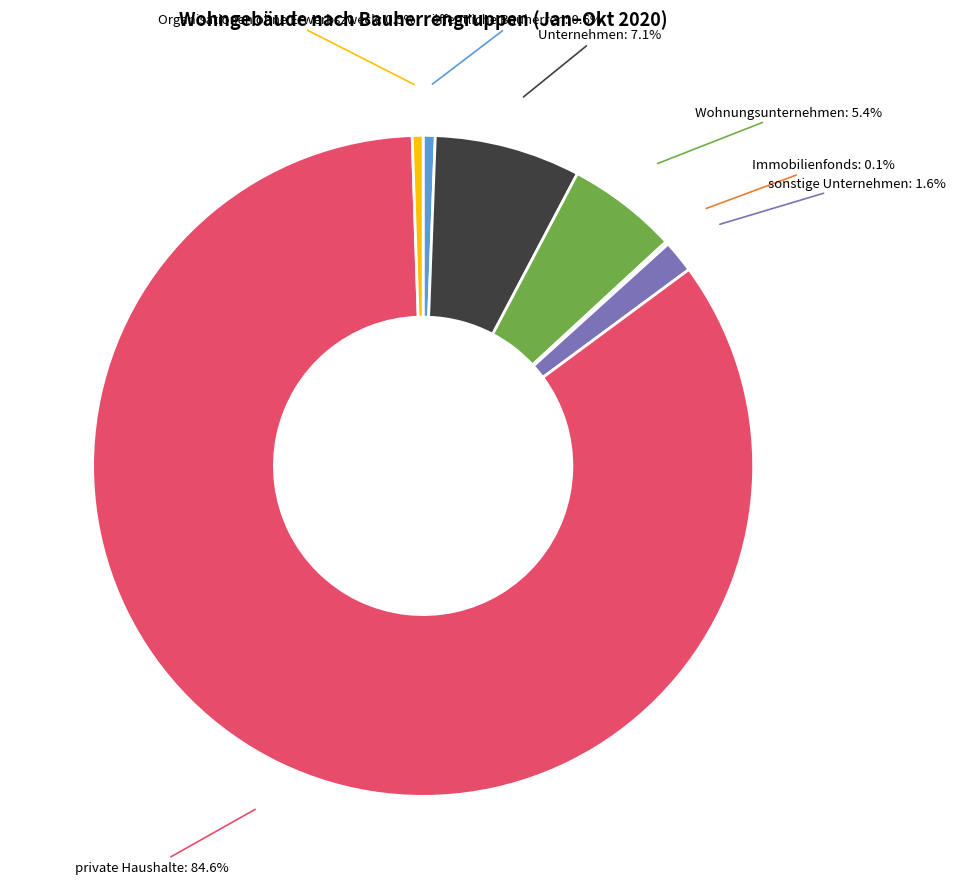

Does any single category account for the majority?

Yes